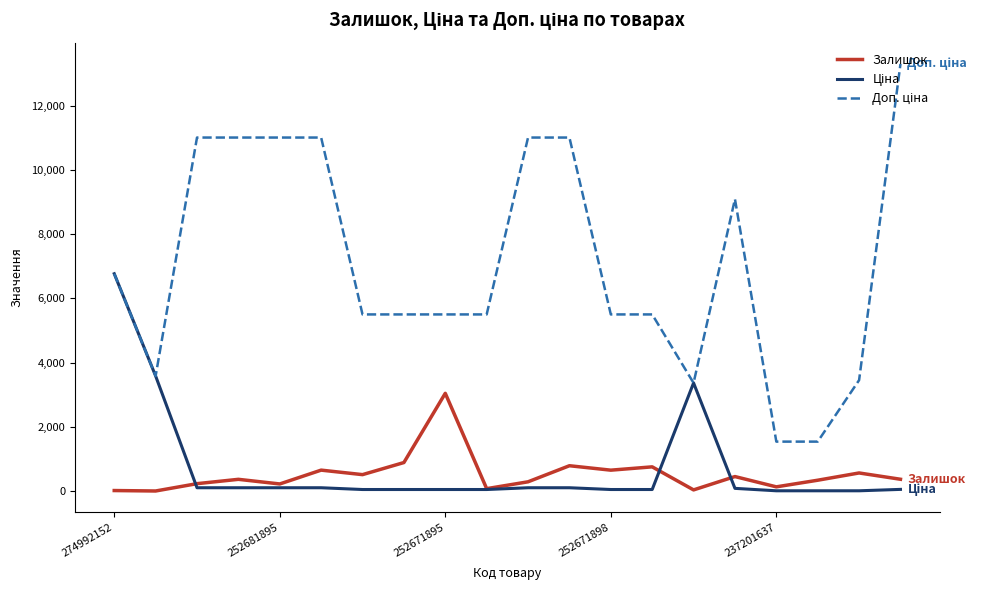

What is the highest value of the Залишок series?

3048.0